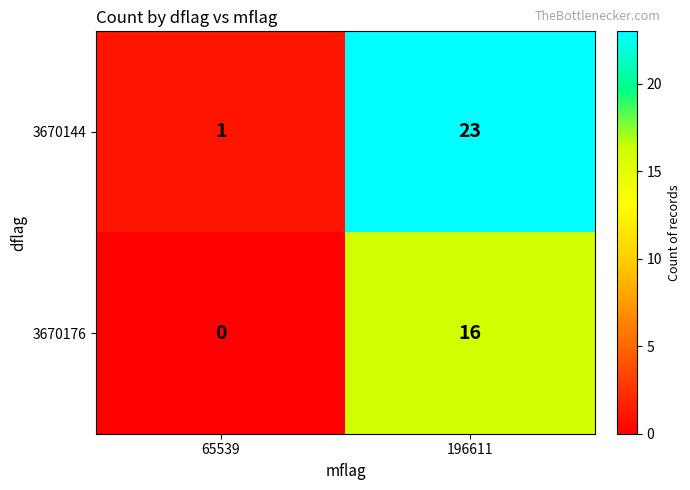

What is the average value of the 3670176 series?

8